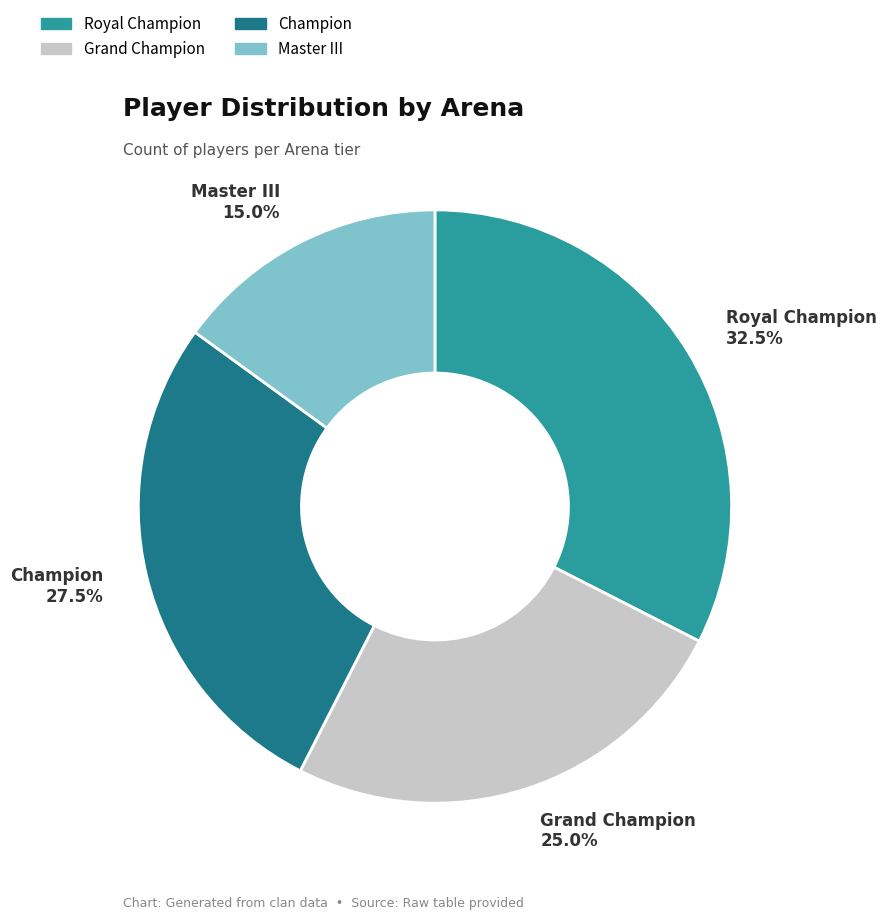

Is there a majority slice in this chart?

No